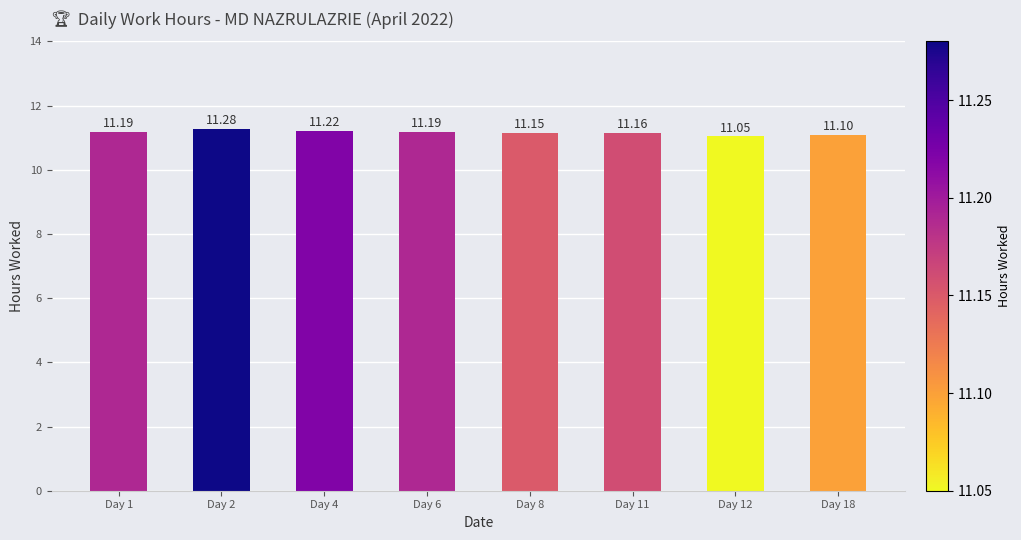

What is the sum of all values?

89.3